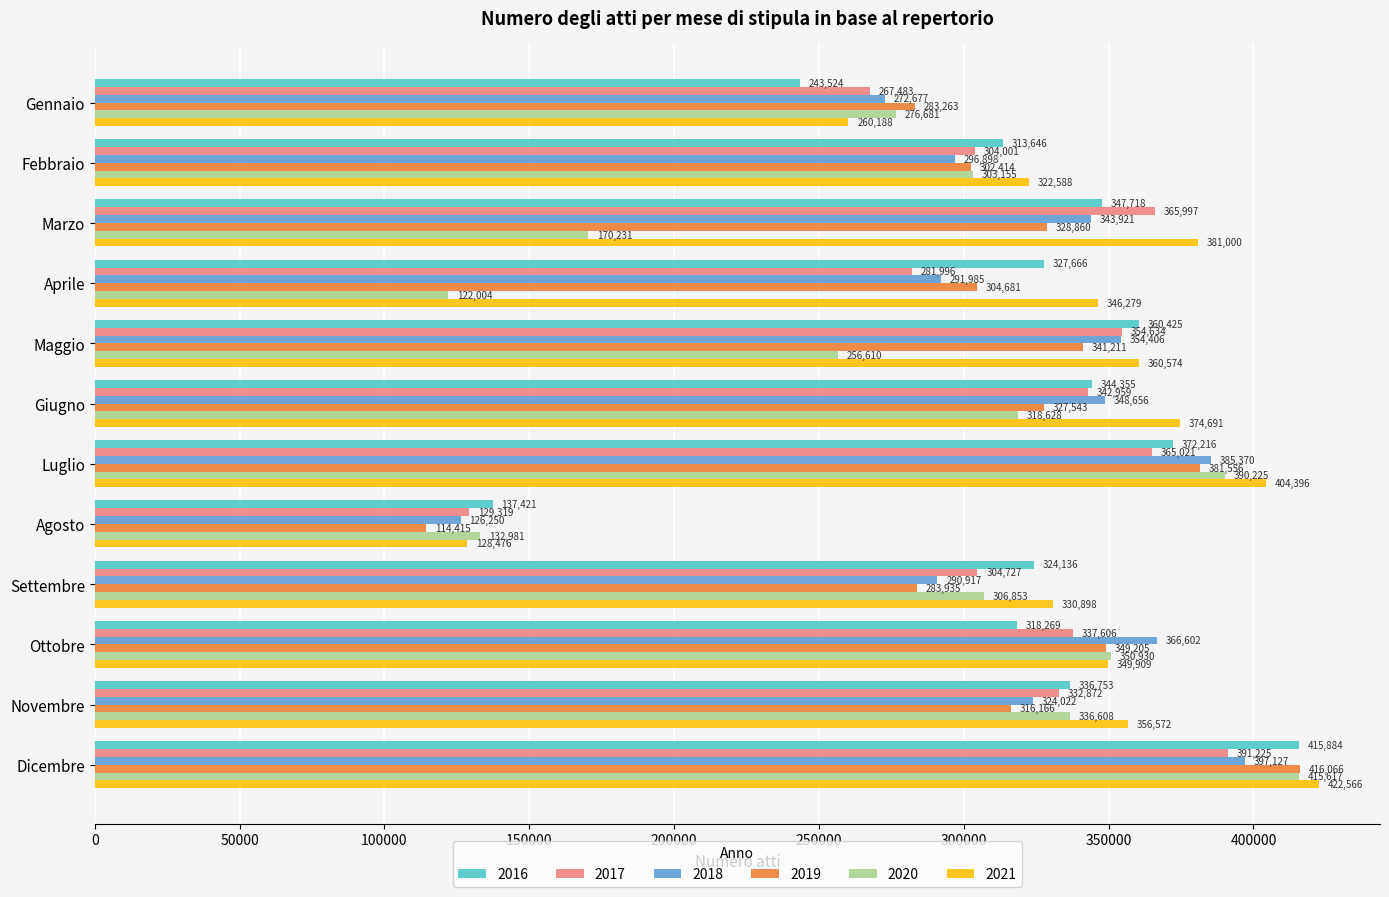

How many data points does each series have?

12